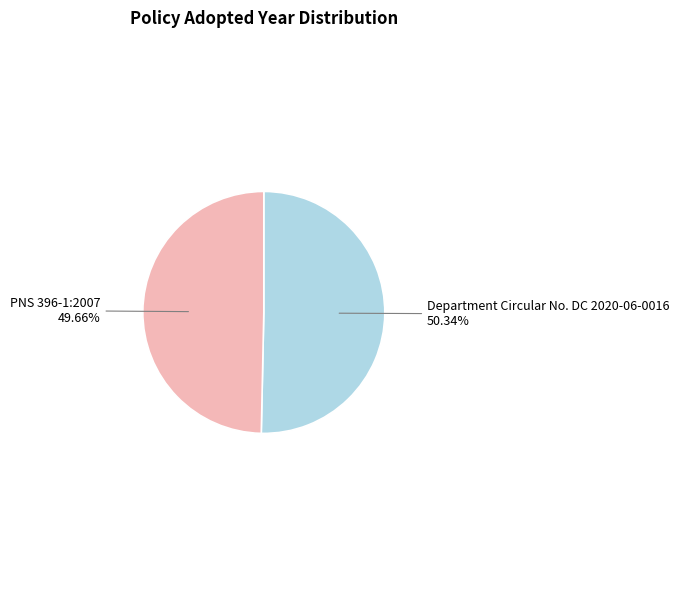

Is there any slice that represents more than half of the pie?

Yes